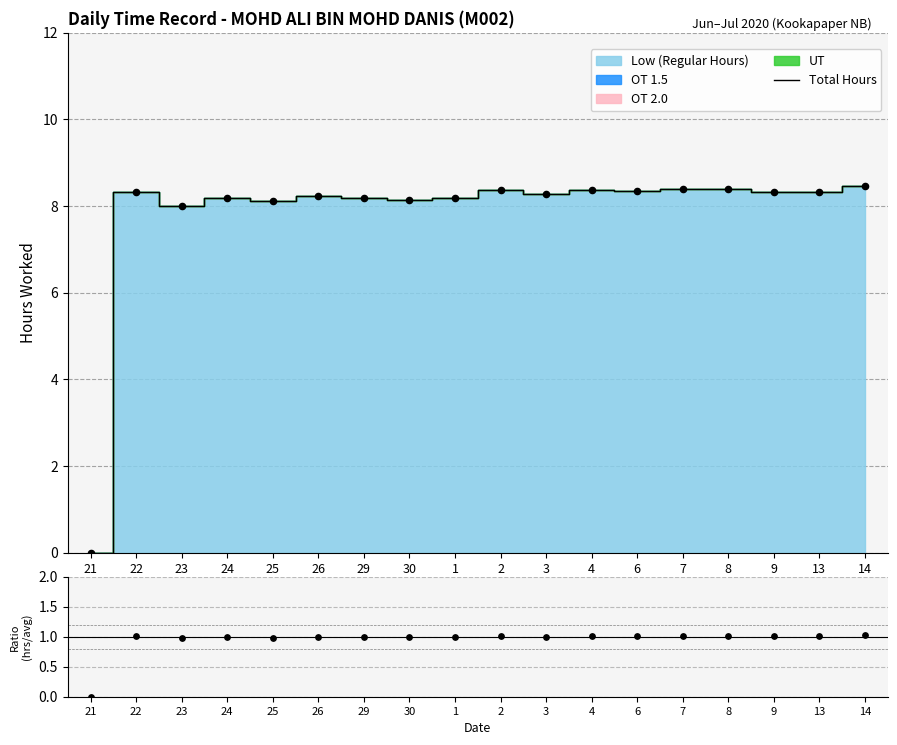

At how many categories does at least one series exceed 6?

17